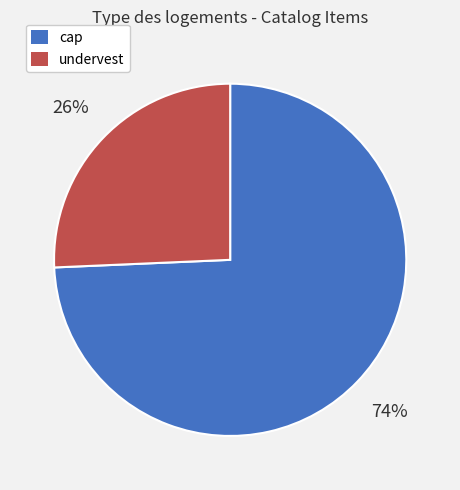

Is there any slice that represents more than half of the pie?

Yes